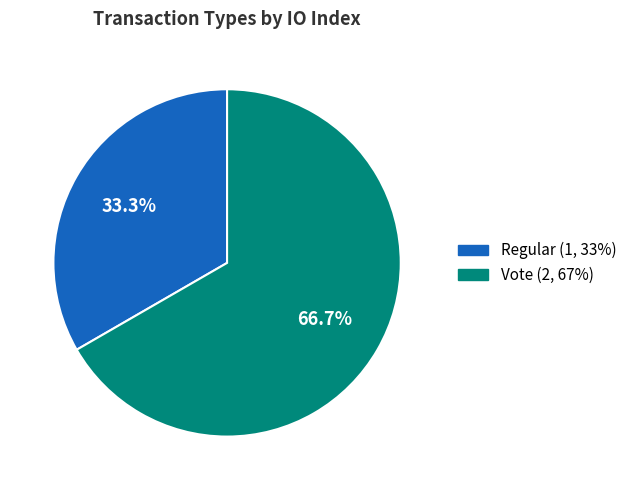

Rank the categories by value from lowest to highest.

Regular, Vote